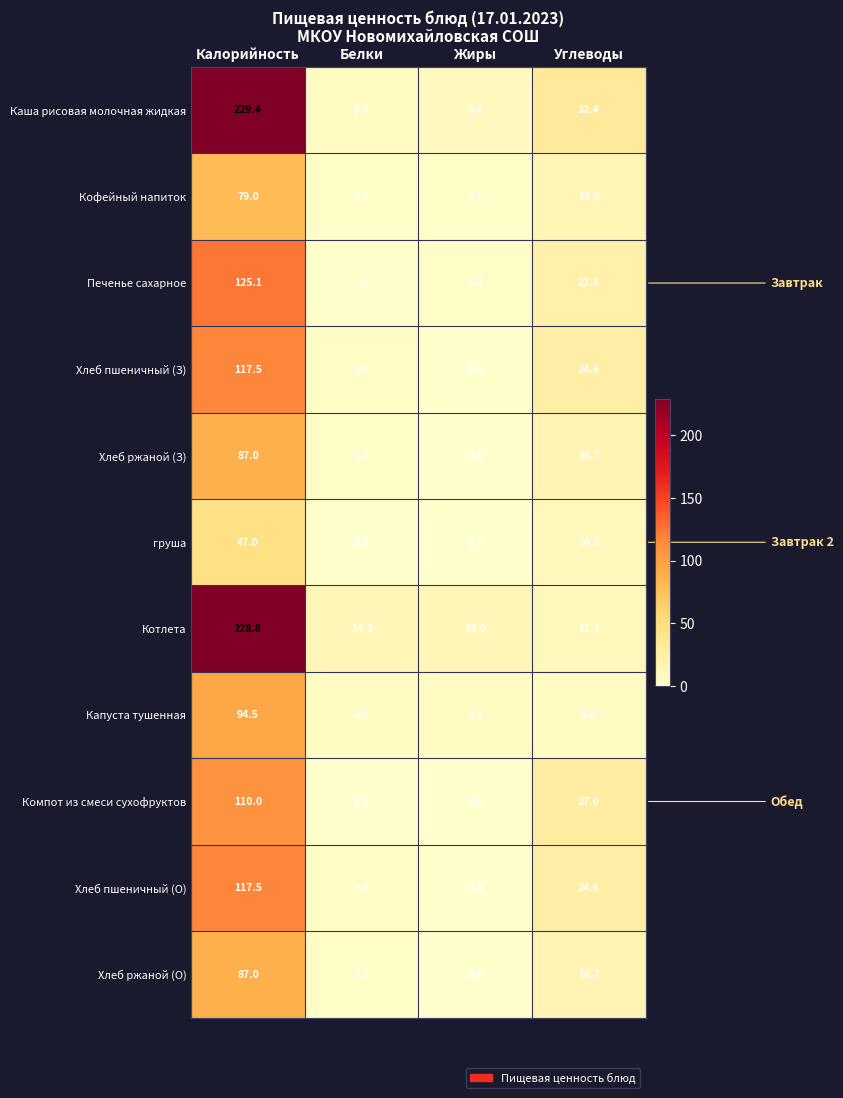

Where is Хлеб пшеничный (О) nearest to the value 58?

Углеводы